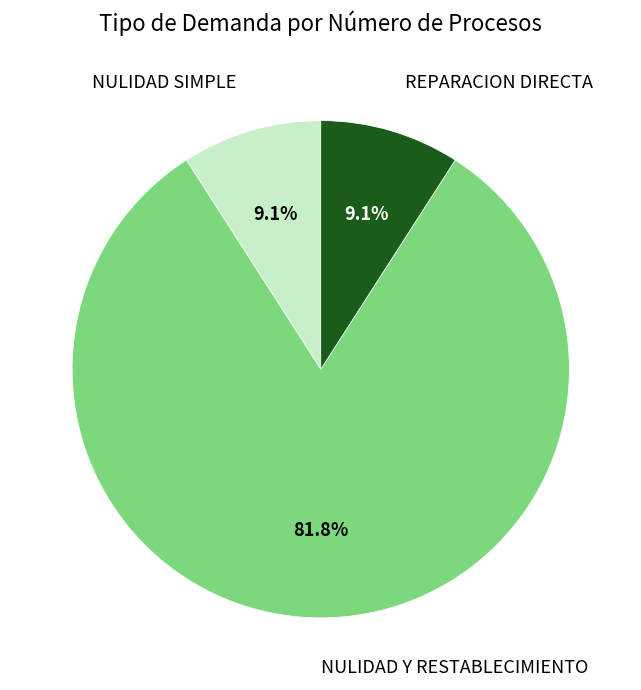

Does any single category account for the majority?

Yes